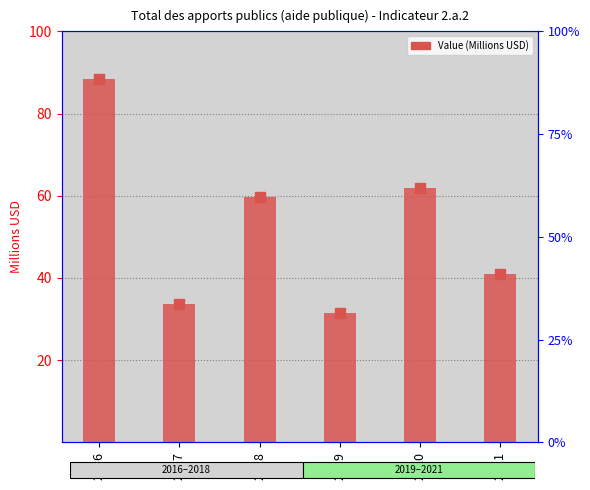

What is the greatest value displayed?

88.5